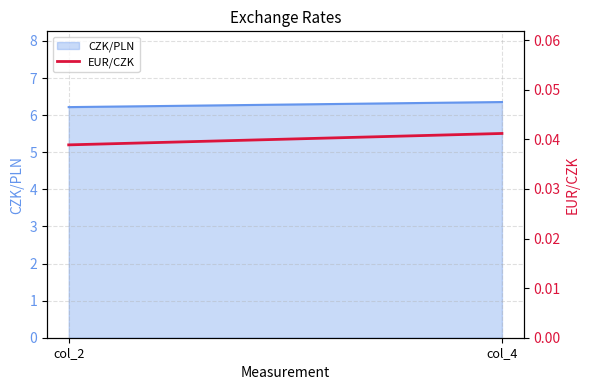

The chart shows a value of 0.0 at col_4. True or false?

True